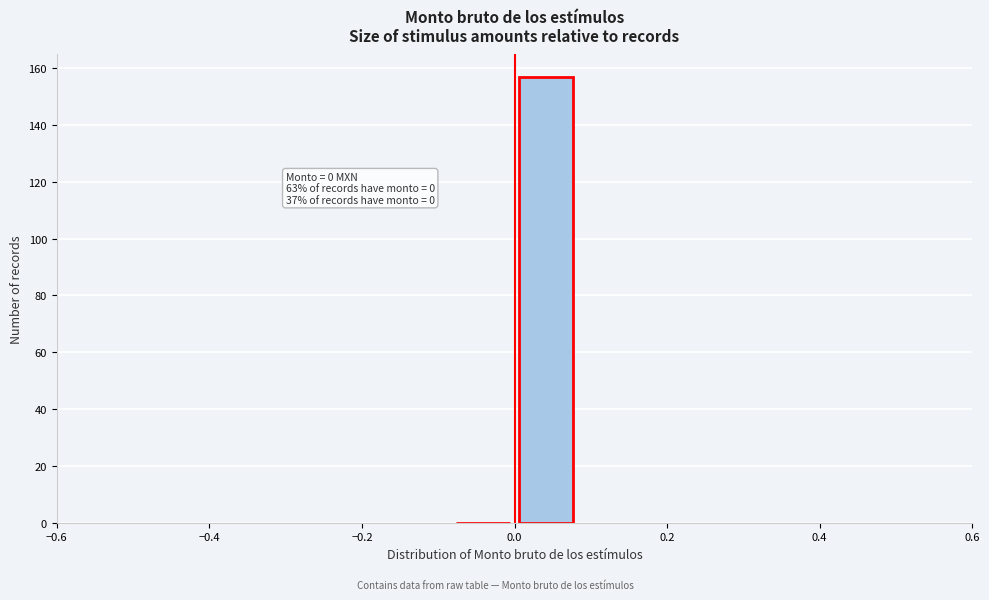

Which range on the x-axis has the tallest bar?

0.00 to 0.08